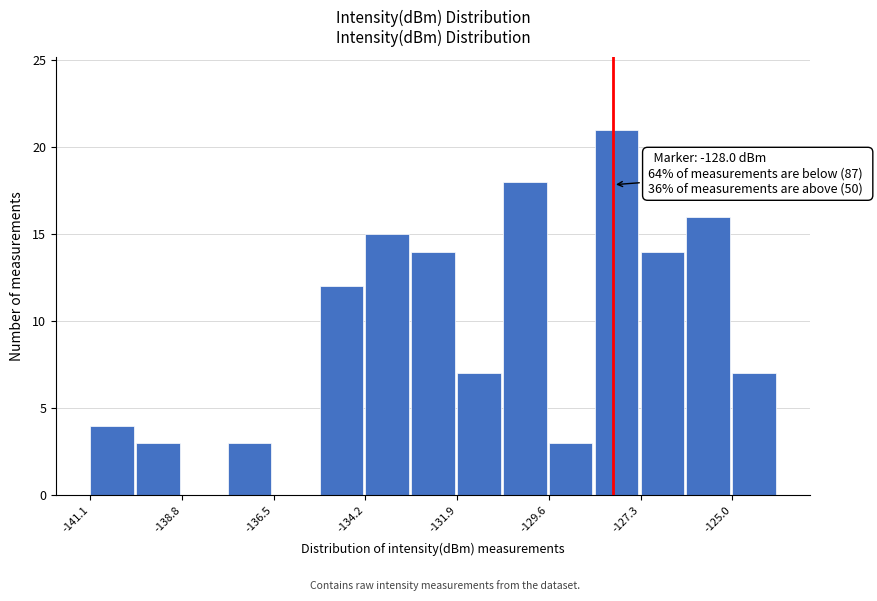

Around what value on the x-axis is the tallest bar? Give the approximate position of its centre, as read against the axis.

-128.0